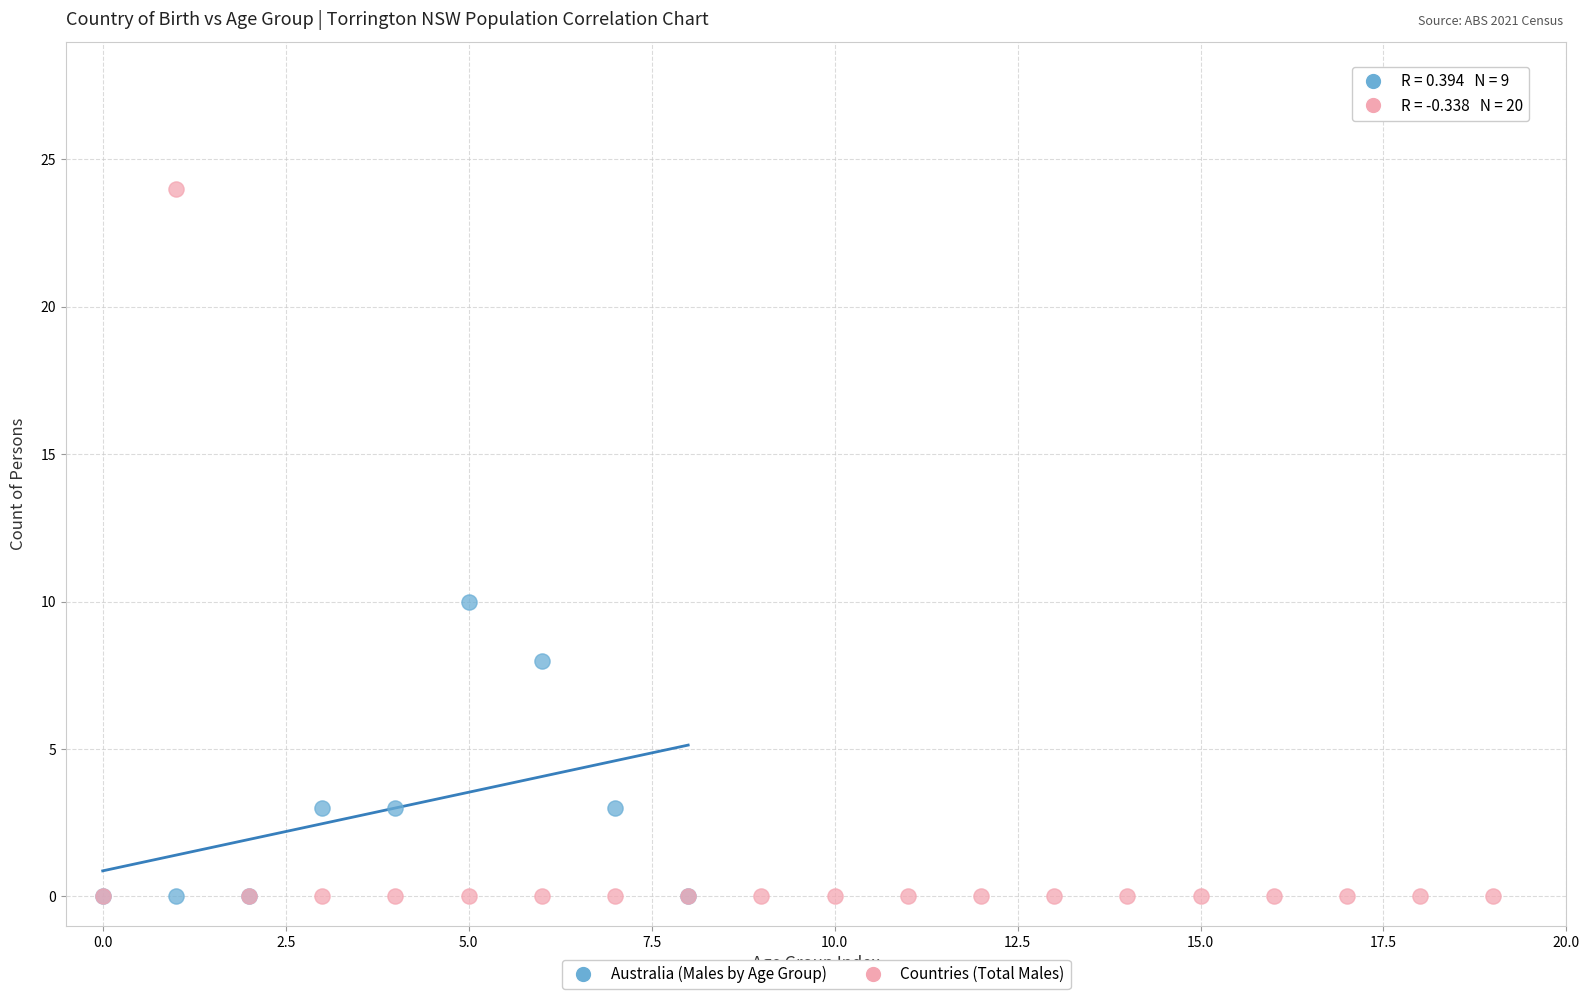

Which series reaches the maximum Y coordinate?

Countries (Total Males)